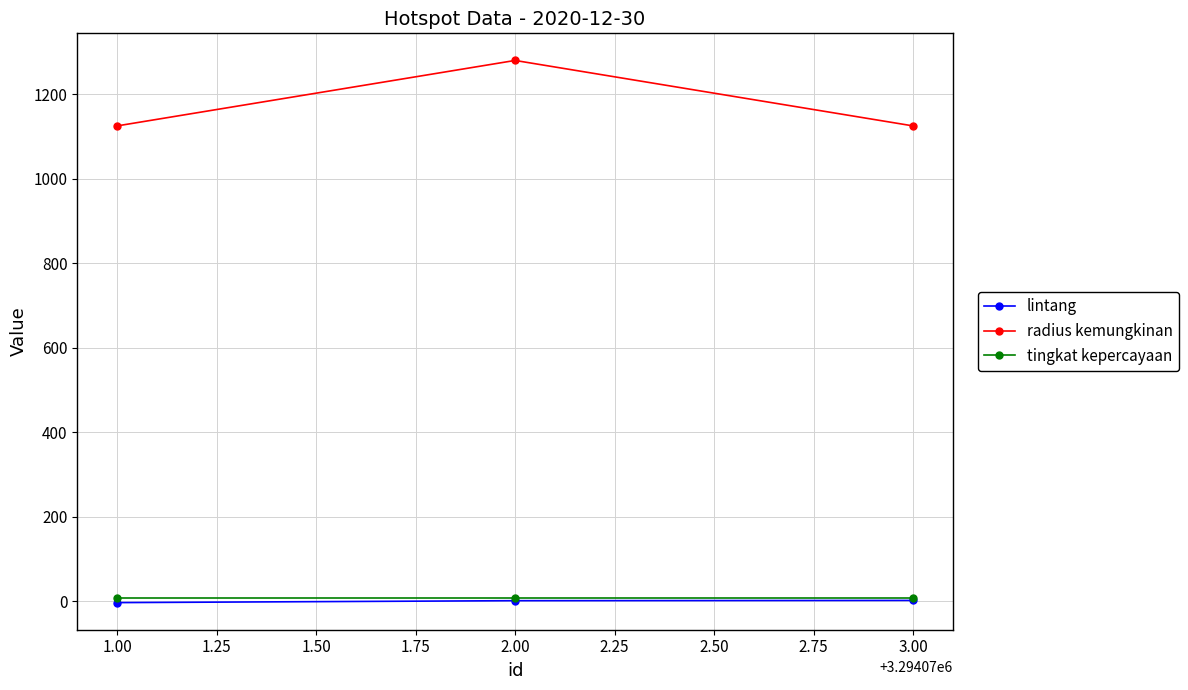

At how many categories does at least one series exceed 497?

3